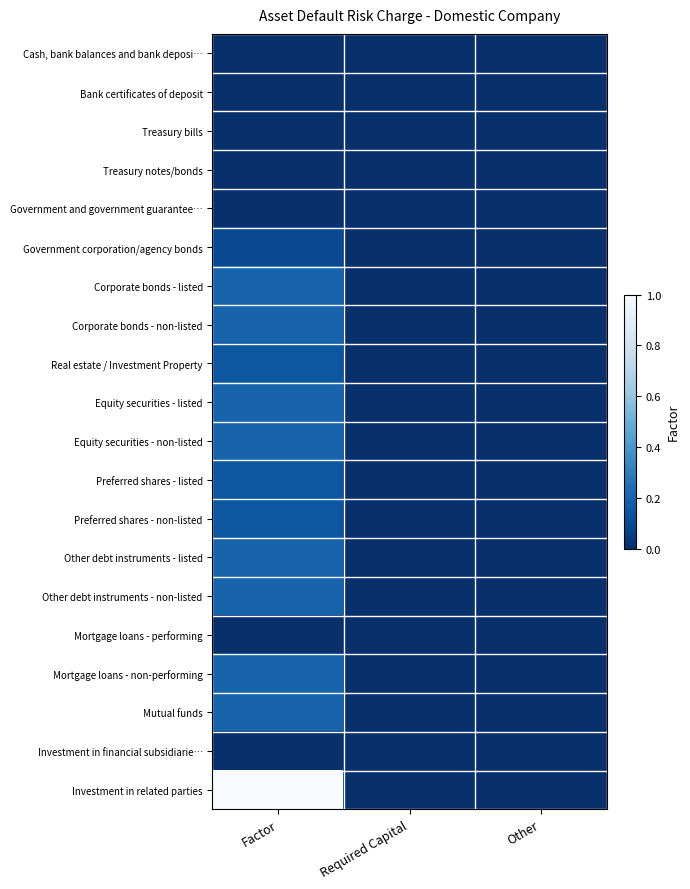

What is the total value across all series at Factor?

3.1